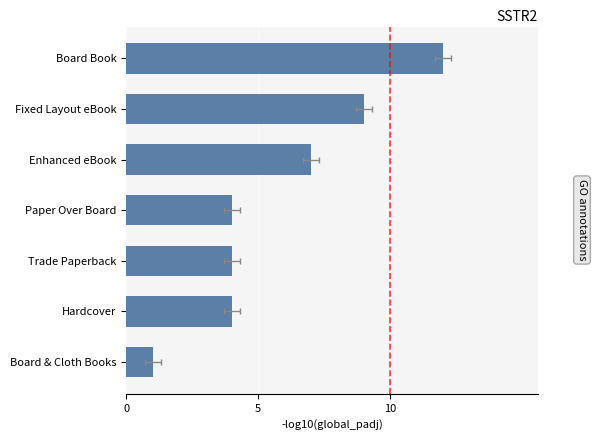

Count the values in the range 4 to 9.

5